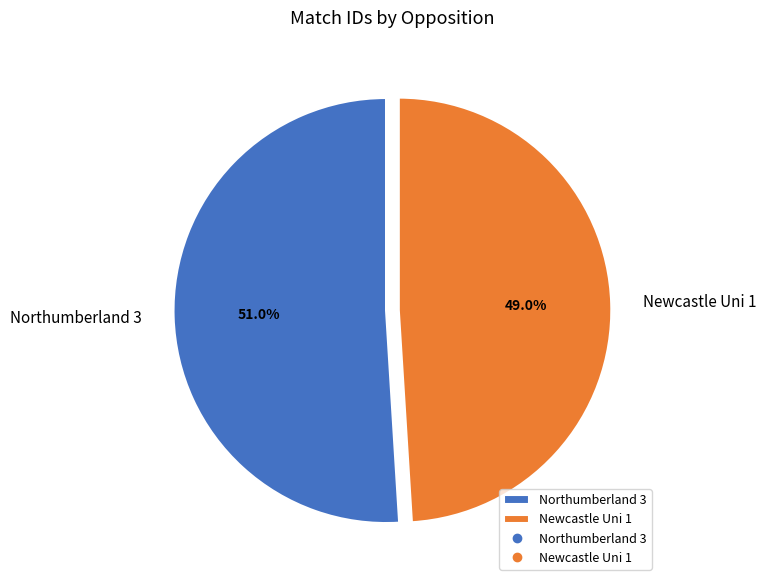

The Newcastle Uni 1 slice represents 49% of the pie. True or false?

True